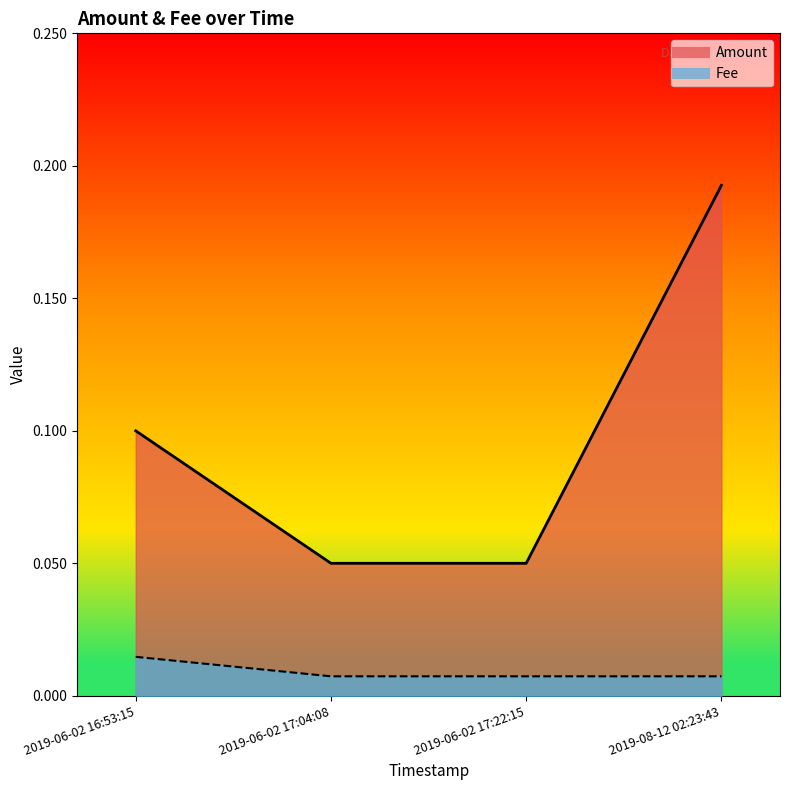

What is the total value across all series at 2019-08-12 02:23:43?

0.2